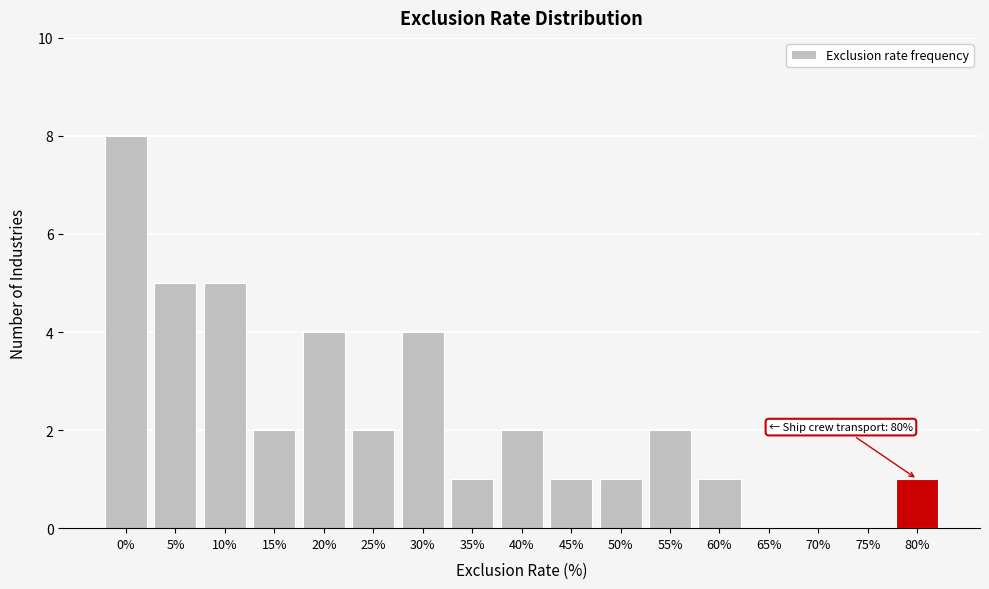

Reading left to right, what are all the values shown in this chart?

0%=8	5%=5	10%=5	15%=2	20%=4	25%=2	30%=4	35%=1	40%=2	45%=1	50%=1	55%=2	60%=1	65%=0	70%=0	75%=0	80%=1